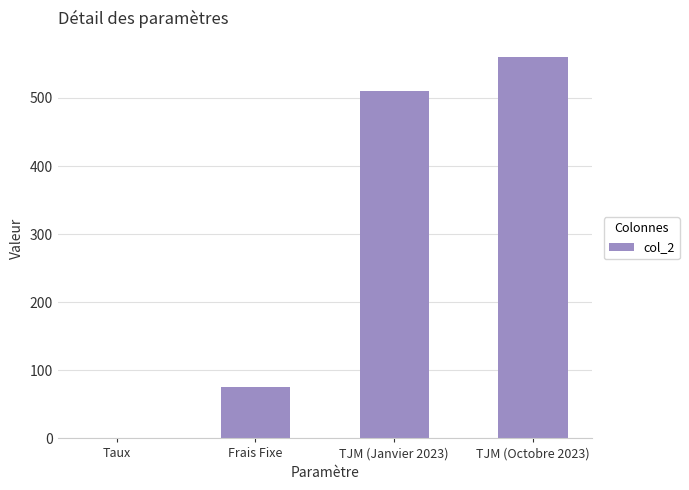

Which label corresponds to the largest value in the chart?

TJM (Octobre 2023)